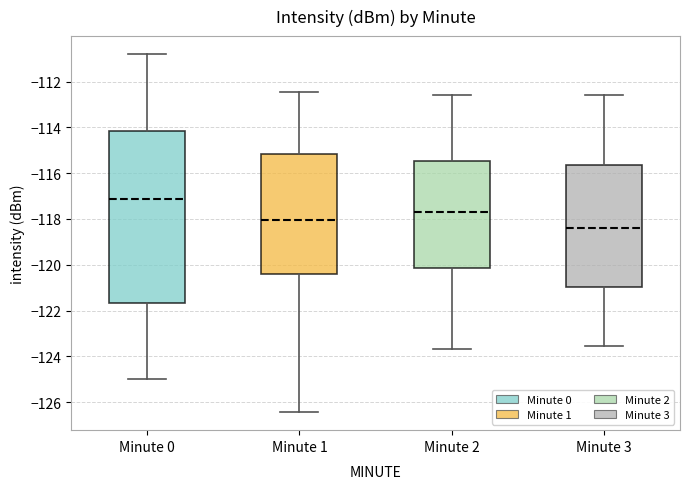

Comparing the boxes themselves (not the whiskers), which one is the tallest?

Minute 0